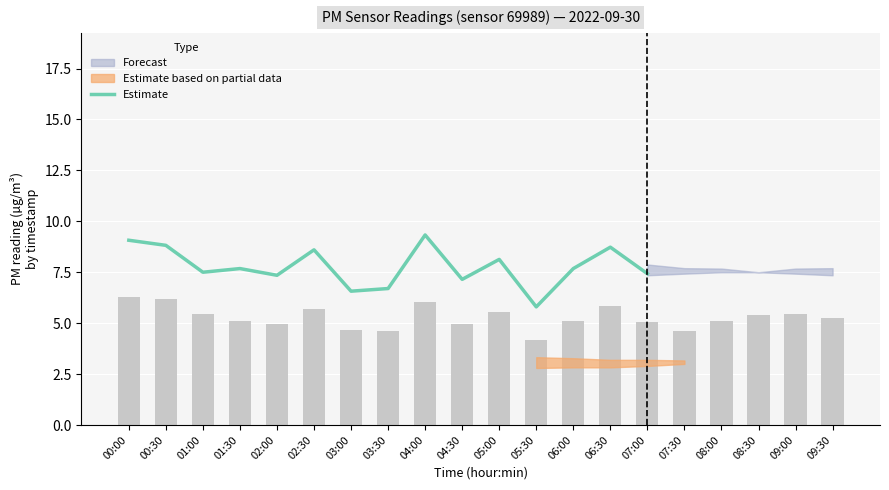

Are the bars horizontal?

No